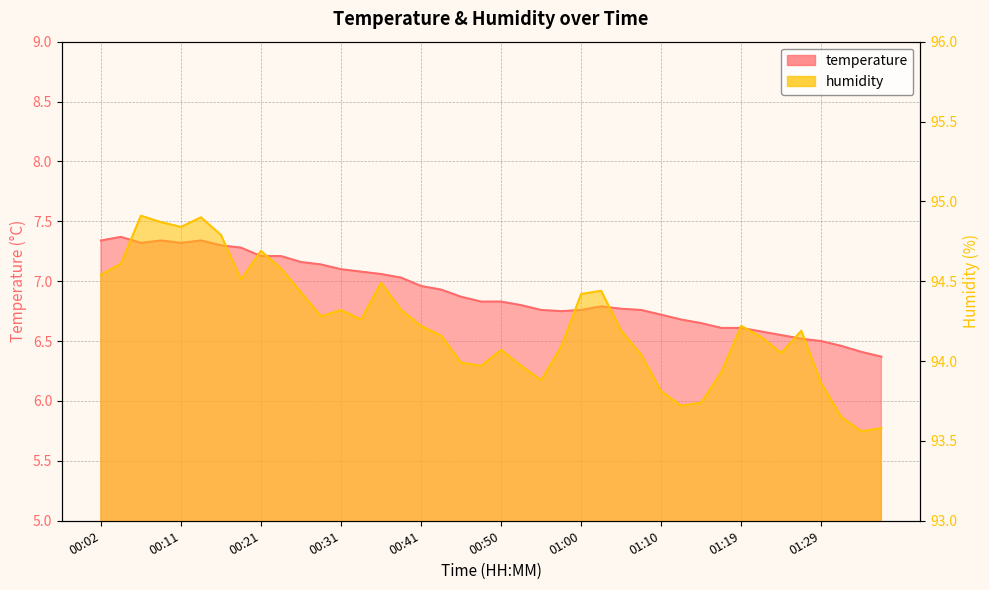

What is the average value of the humidity series?

94.2